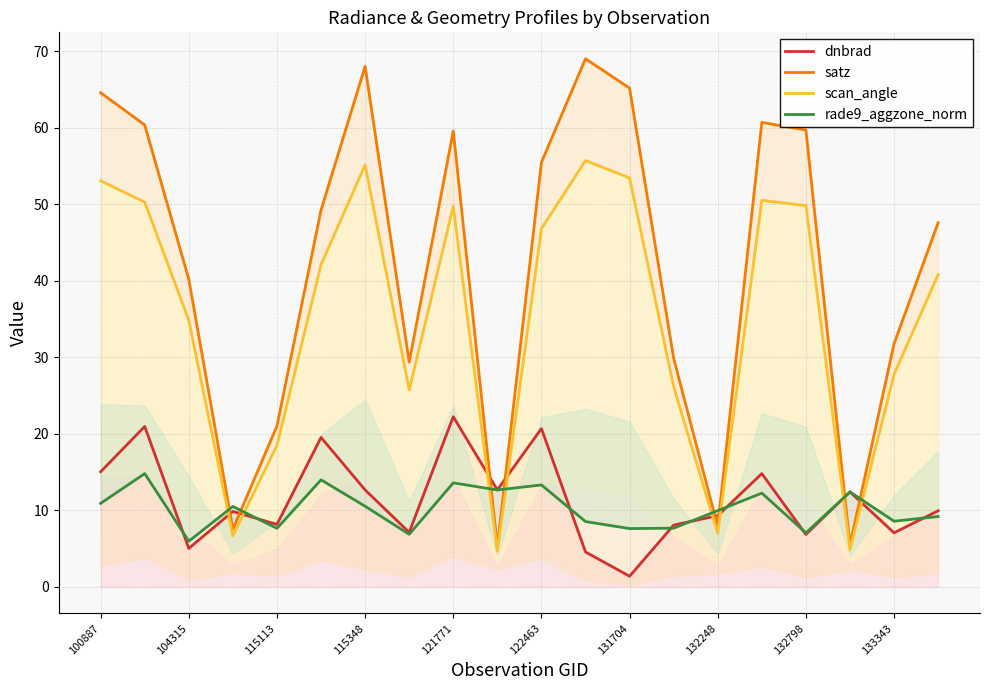

What value does the dnbrad series have at 104315?

5.0